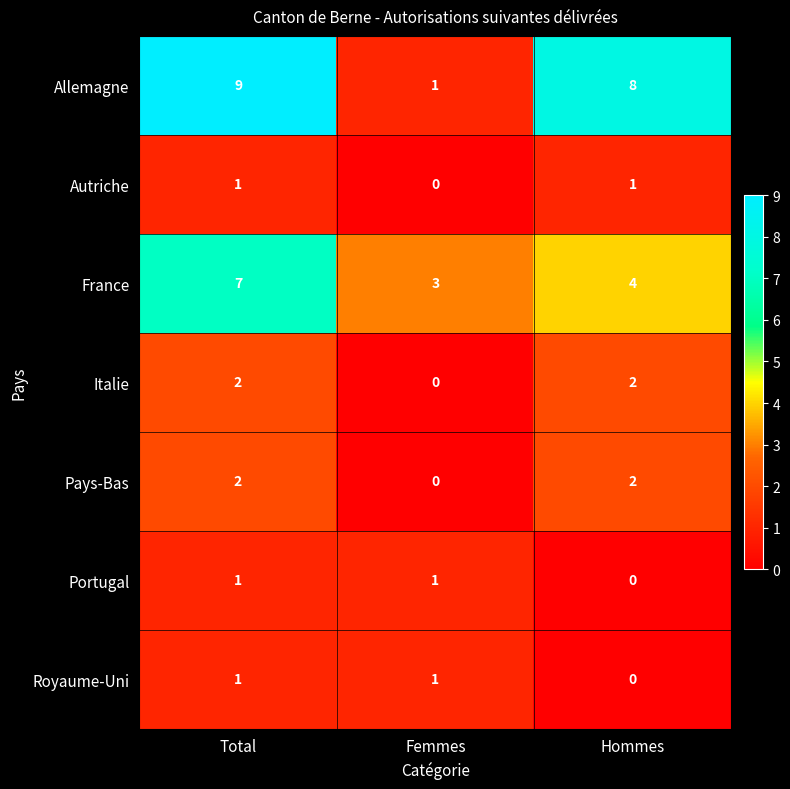

True or false: Italie has a value of 1 at Hommes.

False